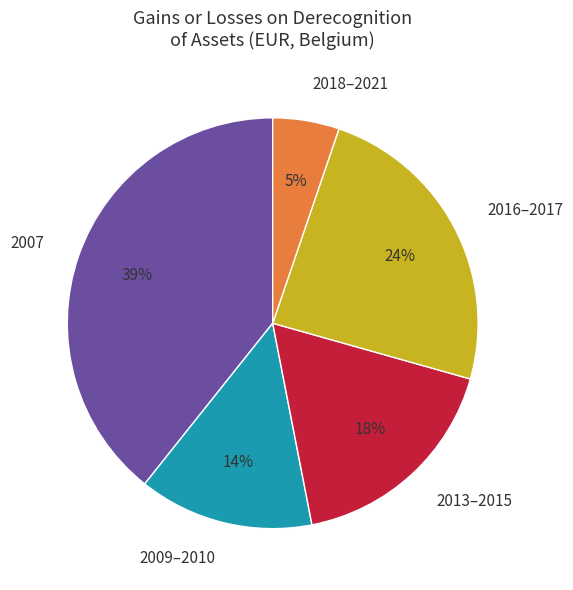

Is 2007 the majority of the pie?

No